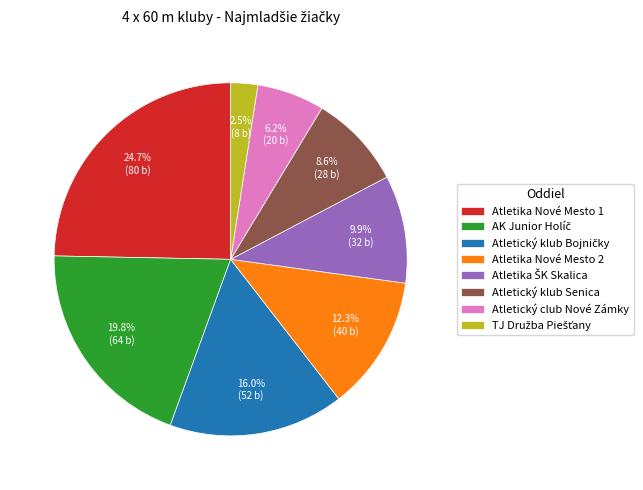

Which category has the biggest portion of the pie?

Atletika Nové Mesto 1